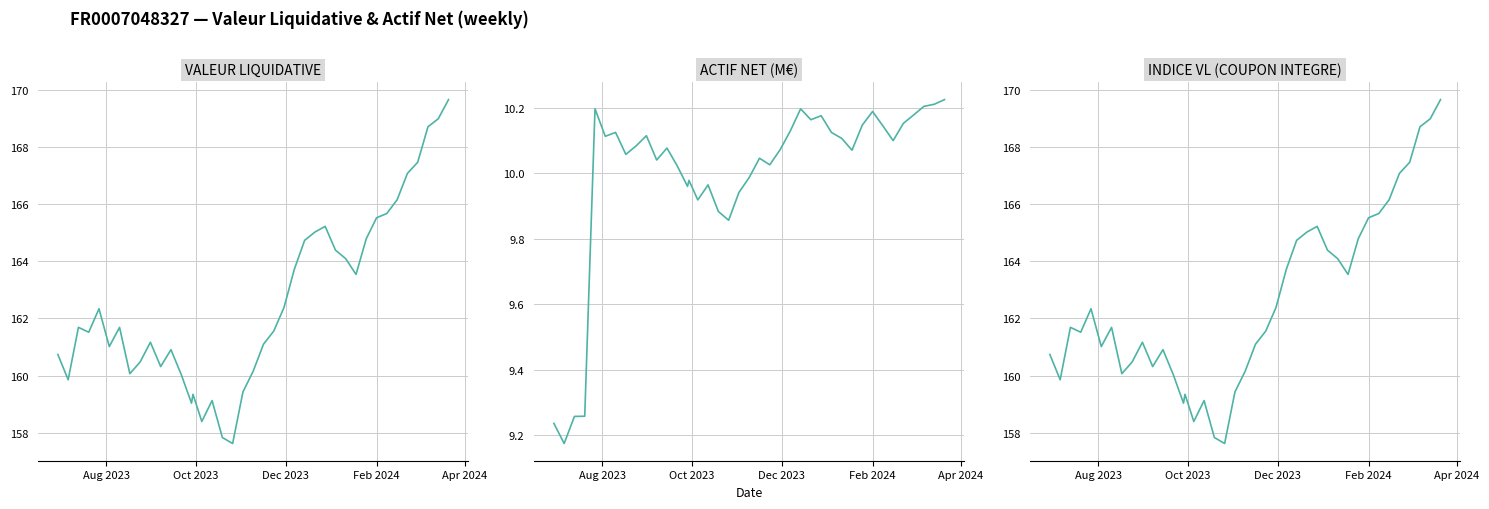

Does the chart have visible grid lines?

Yes